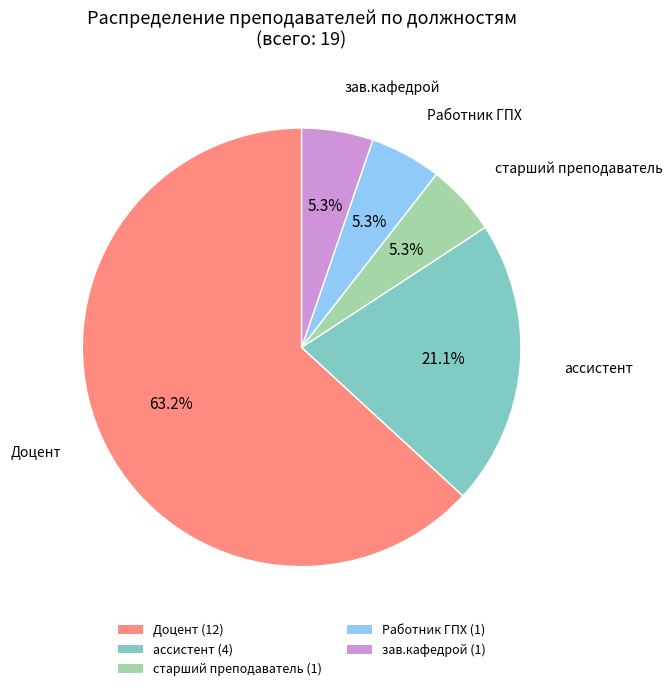

To the nearest percent, what portion does Работник ГПХ represent?

5%